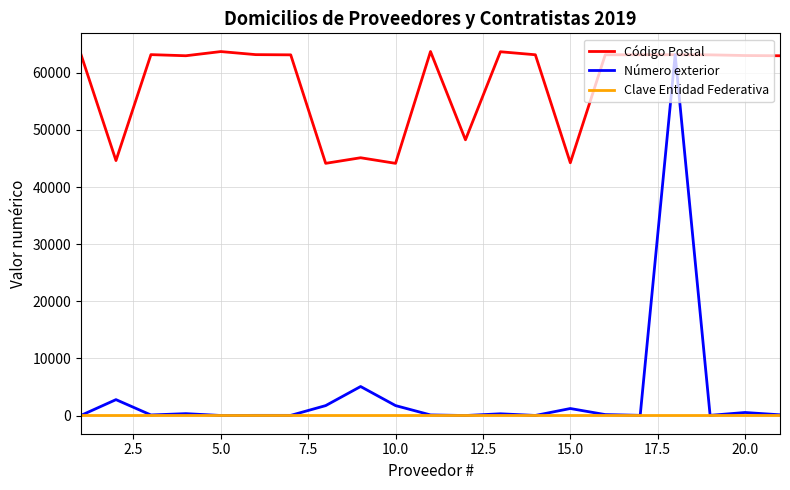

True or false: Clave Entidad Federativa and Código Postal cross at least once.

False